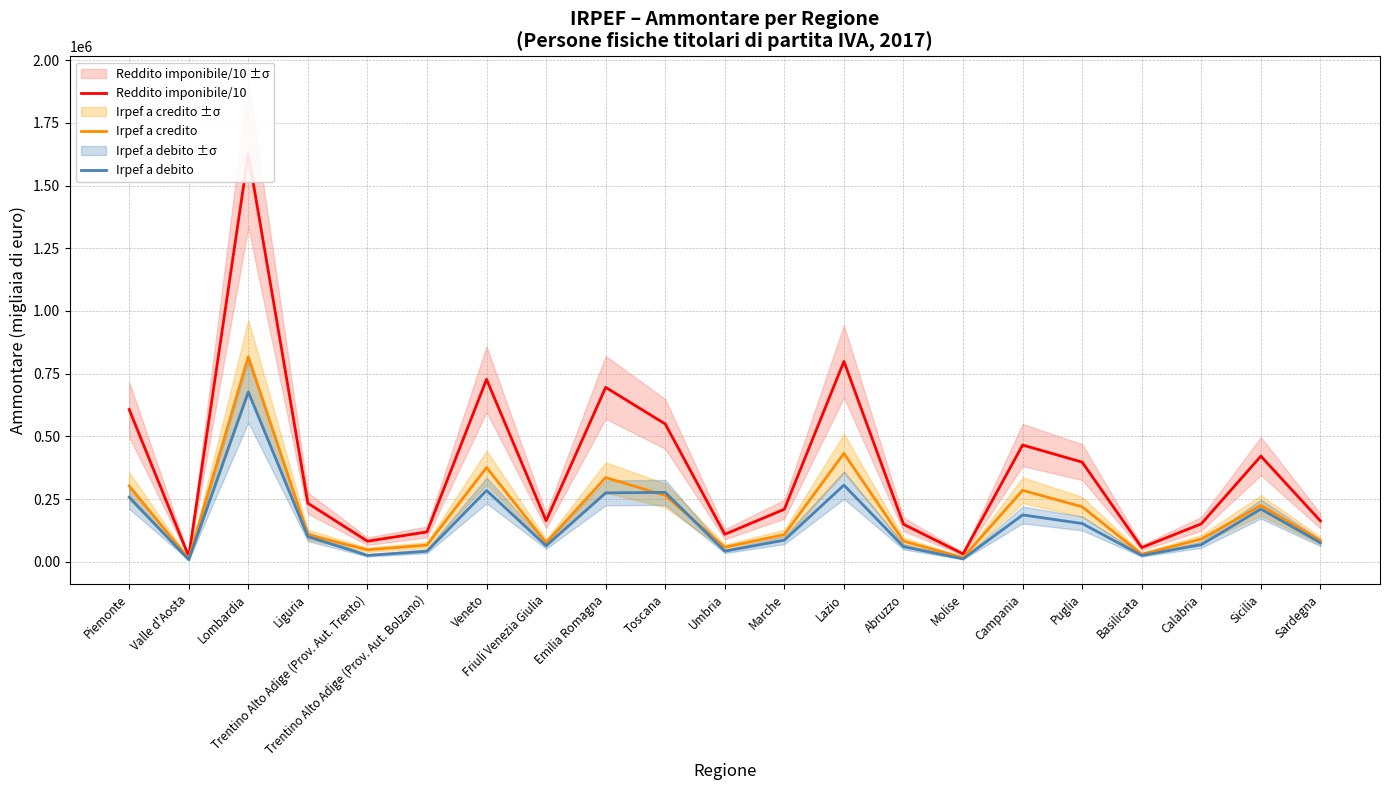

What is the sum of the Irpef a credito values at Abruzzo and Lazio?

515195